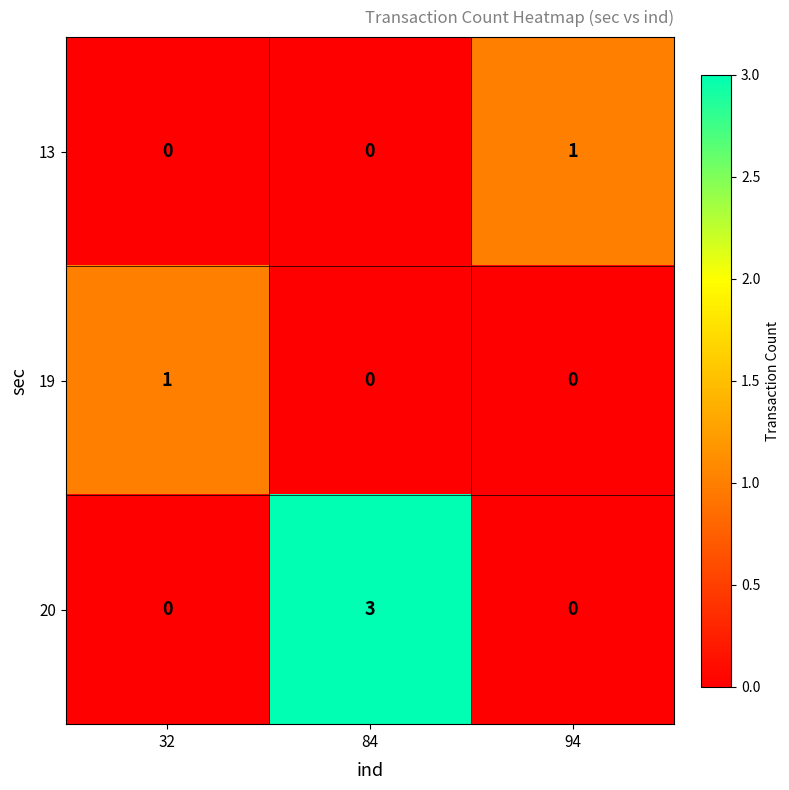

Which series has the largest total across all categories?

20